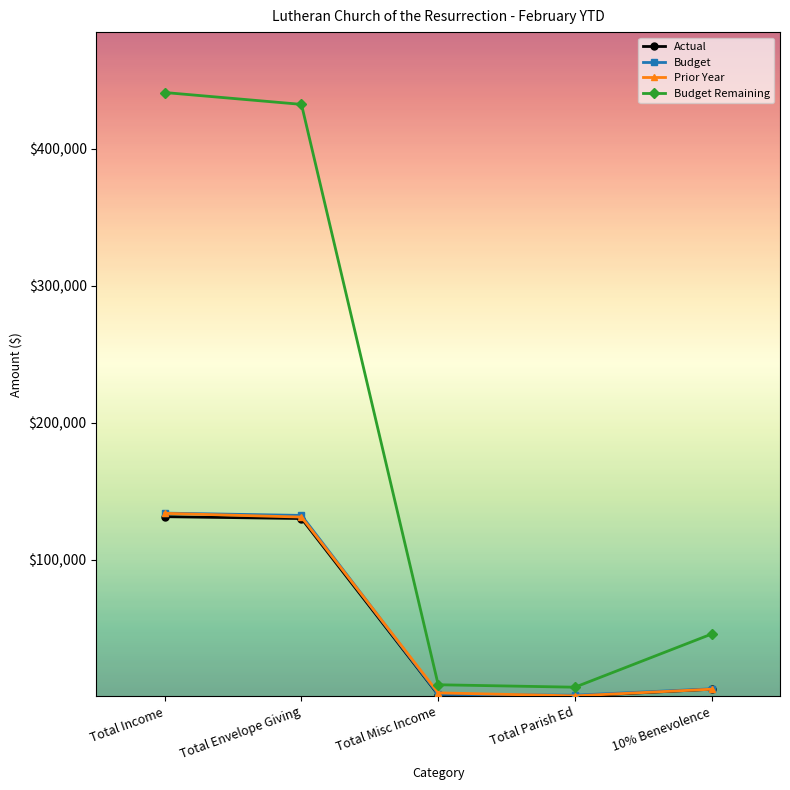

The value of Budget Remaining at Total Envelope Giving is 169186.1. True or false?

False